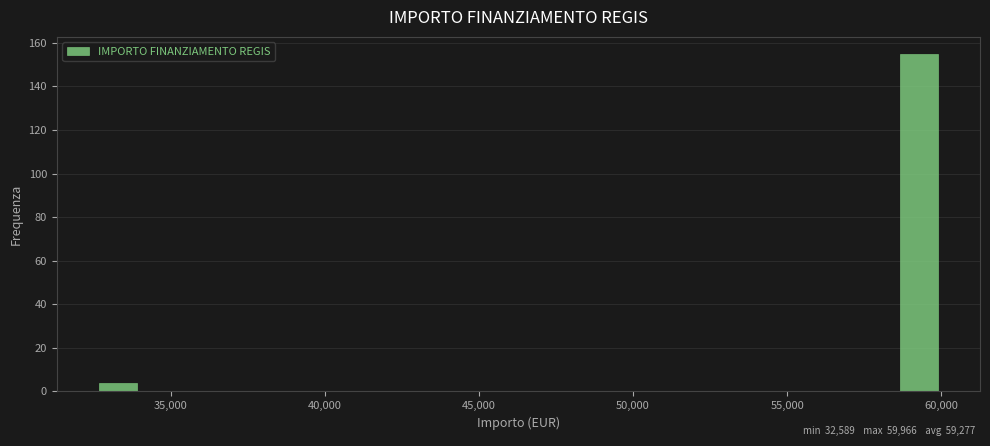

Read against the x-axis, roughly where is the centre of the tallest bar?

59500